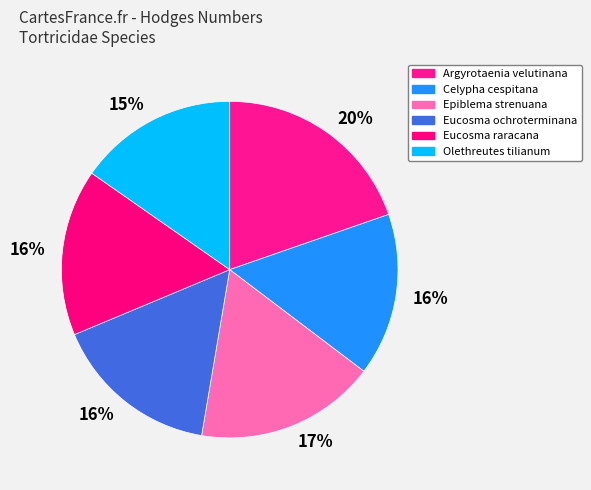

How many slices are in this pie chart?

6